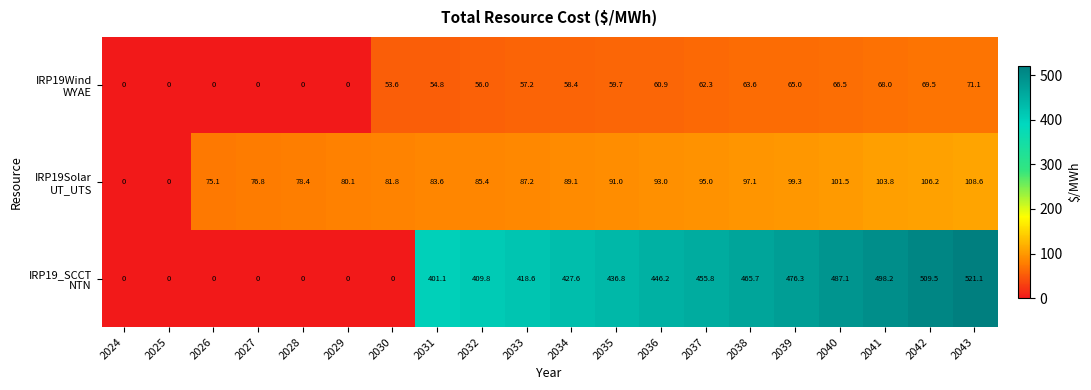

Count the number of data series in this chart.

3